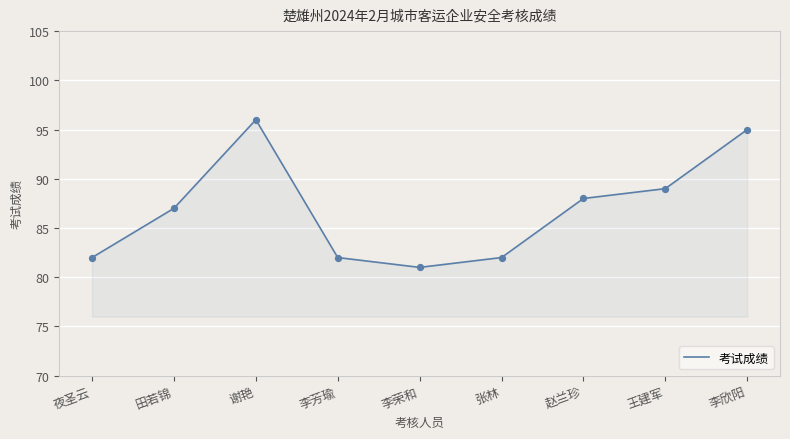

Which has a higher value, 谢艳 or 张林?

谢艳